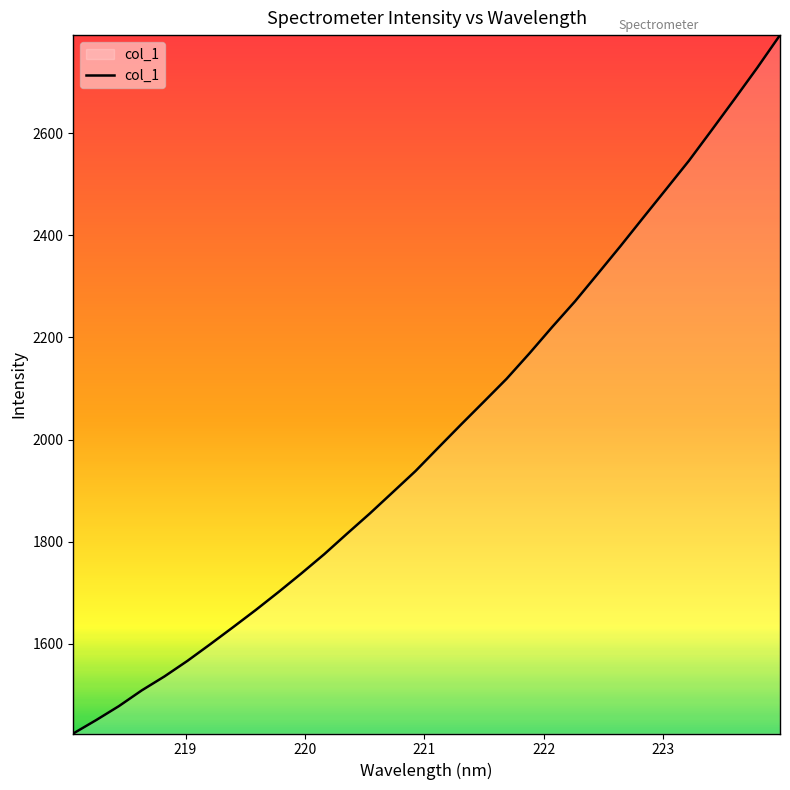

What is the maximum value shown in the chart?

2791.9